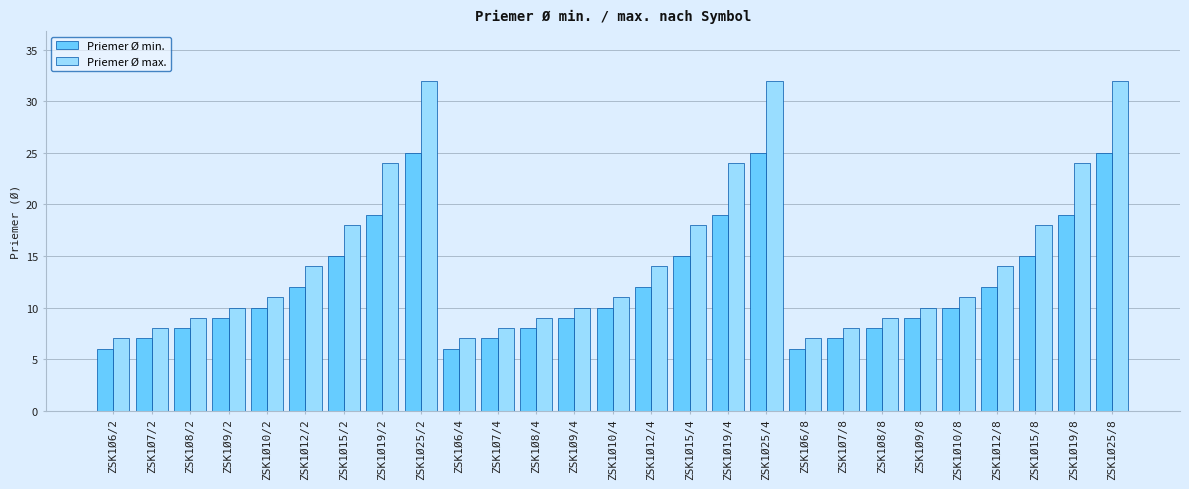

What is the difference between the maximum and minimum values in the Priemer Ø max. series?

25